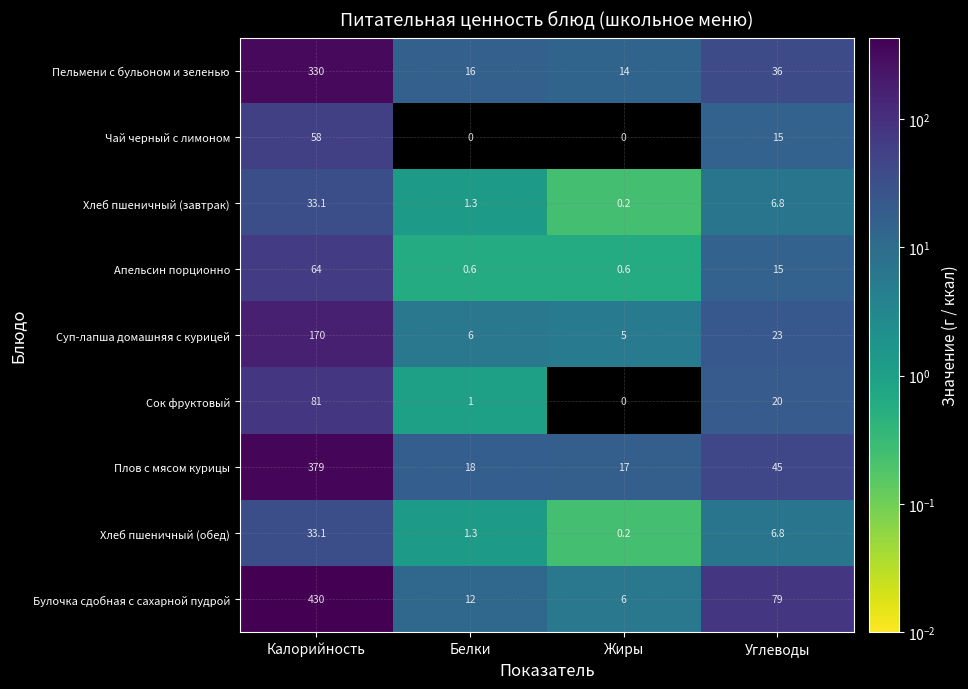

Which series has the widest spread of values?

Булочка сдобная с сахарной пудрой